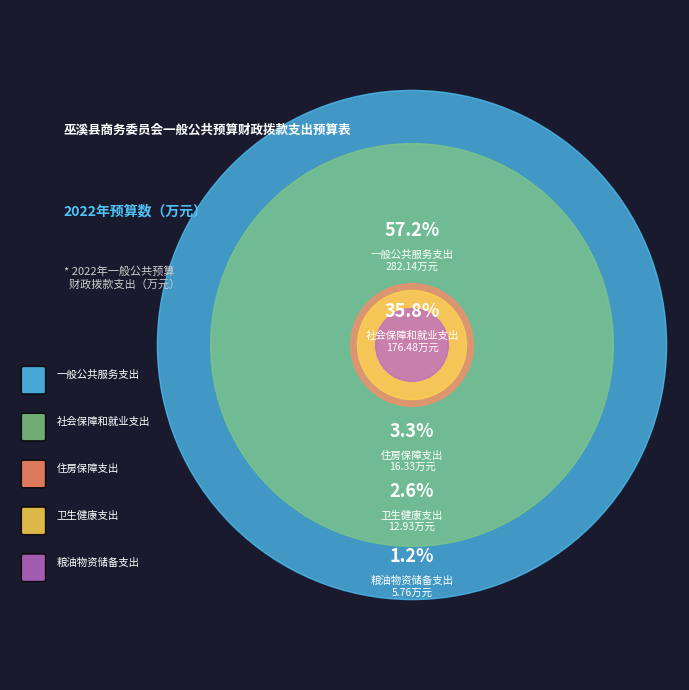

To the nearest percent, what portion does 社会保障和就业支出 represent?

36%